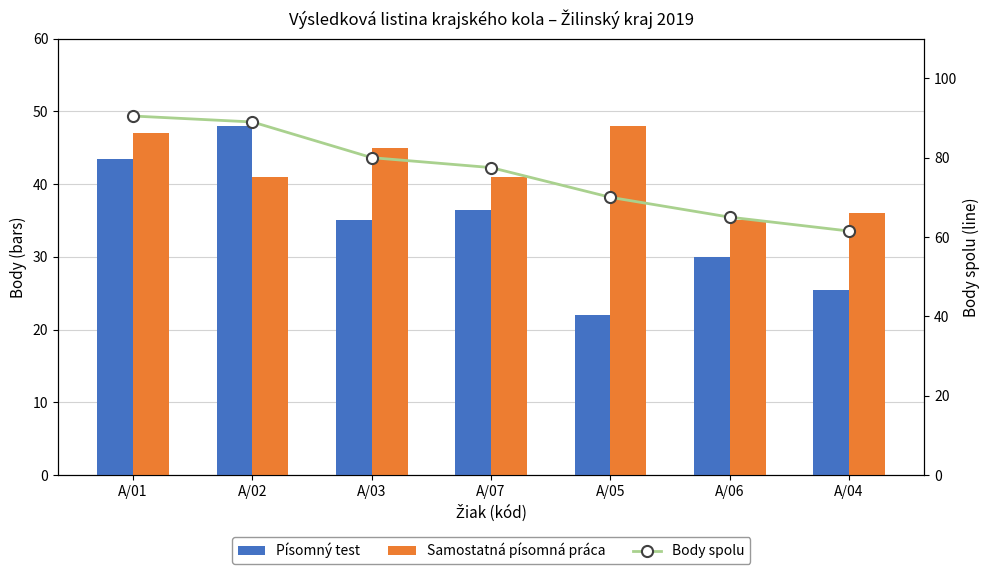

Between A/05 and A/02, which is larger?

A/02